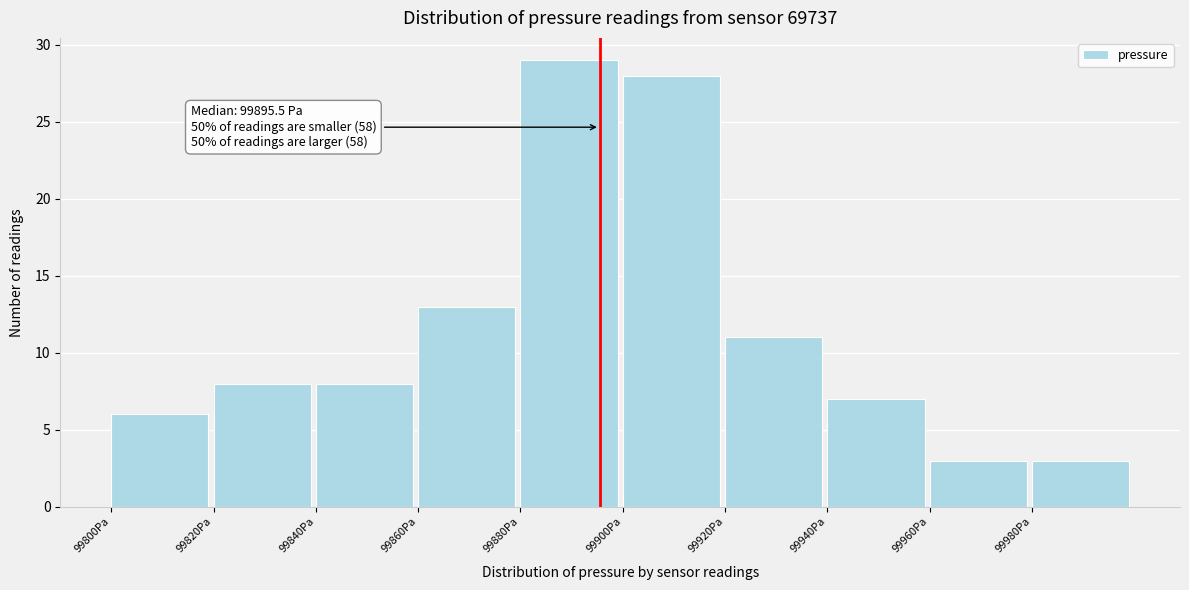

Over which range of the x-axis is the bar tallest?

99880 to 99900